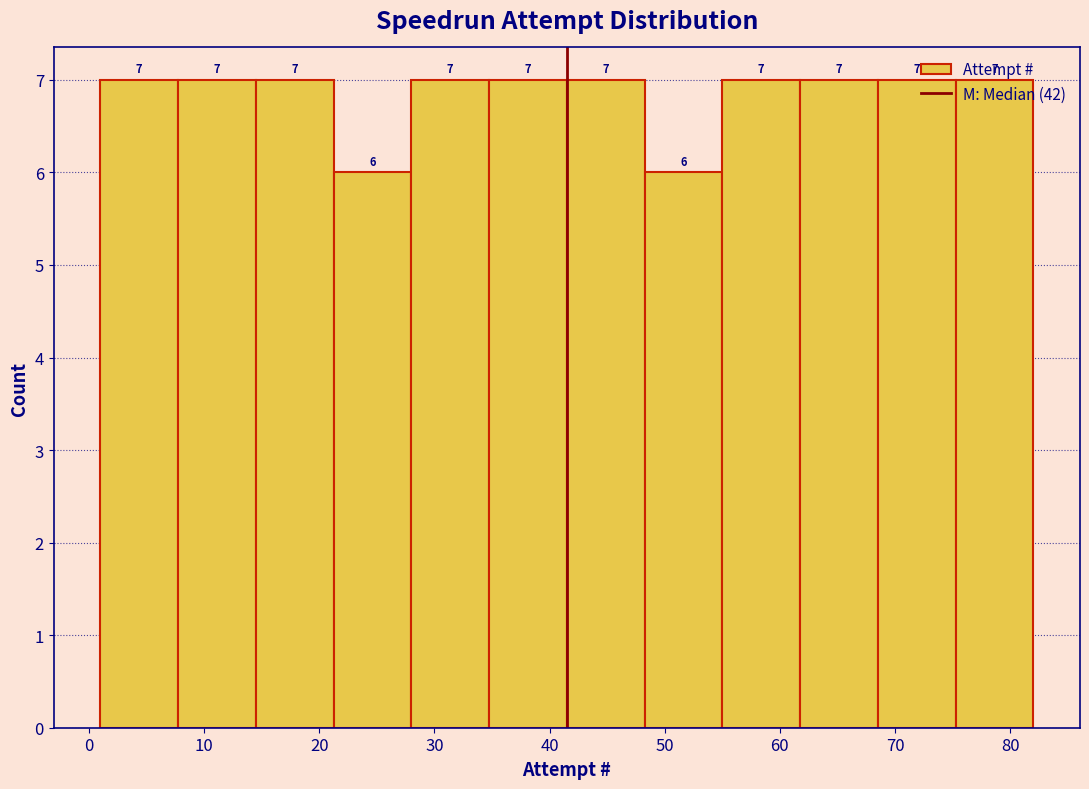

What is the height of the bar covering 15 to 21 on the x-axis? The bar edges are not printed on the chart, so give them approximately, as read against the axis.

7